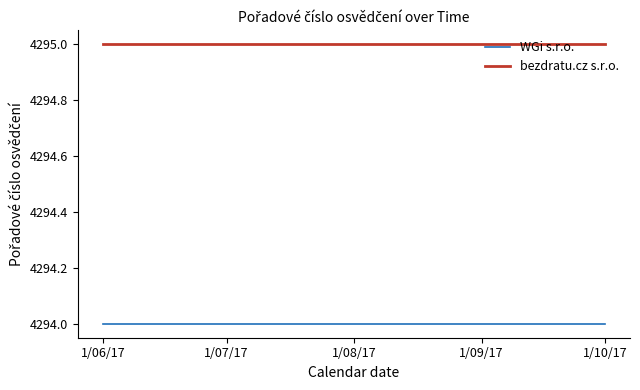

How many lines are shown in the chart?

2